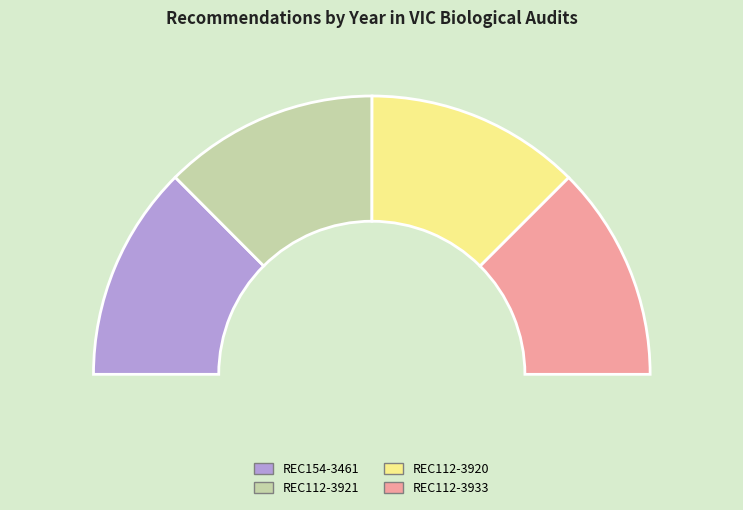

Does REC112-3933 represent more than half of the total?

No